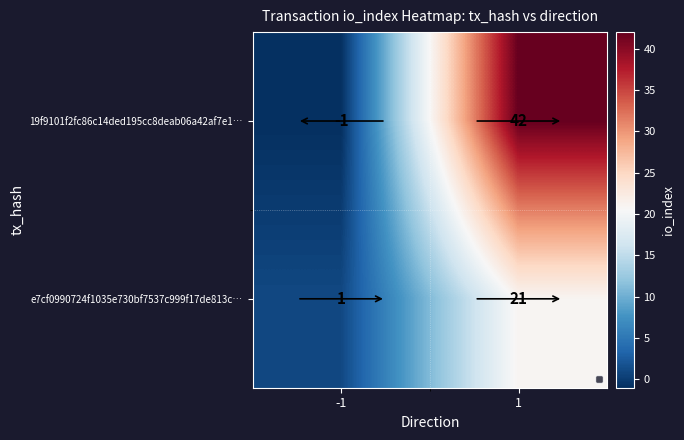

Rank the series by their average value, from highest to lowest.

19f9101f2fc86c14ded195cc8deab06a42af7e1…, e7cf0990724f1035e730bf7537c999f17de813c…